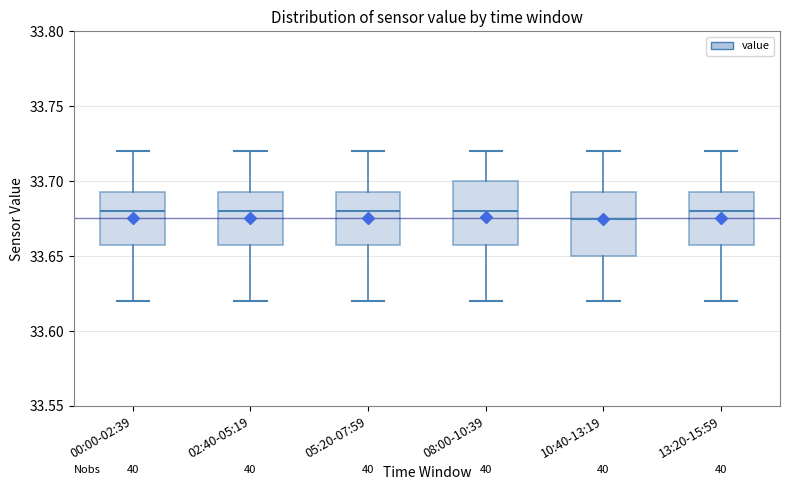

Where does the lower whisker of the box for 00:00-02:39 end on the y-axis? The values are not printed on the chart, so give them approximately, as read against the axis.

33.620